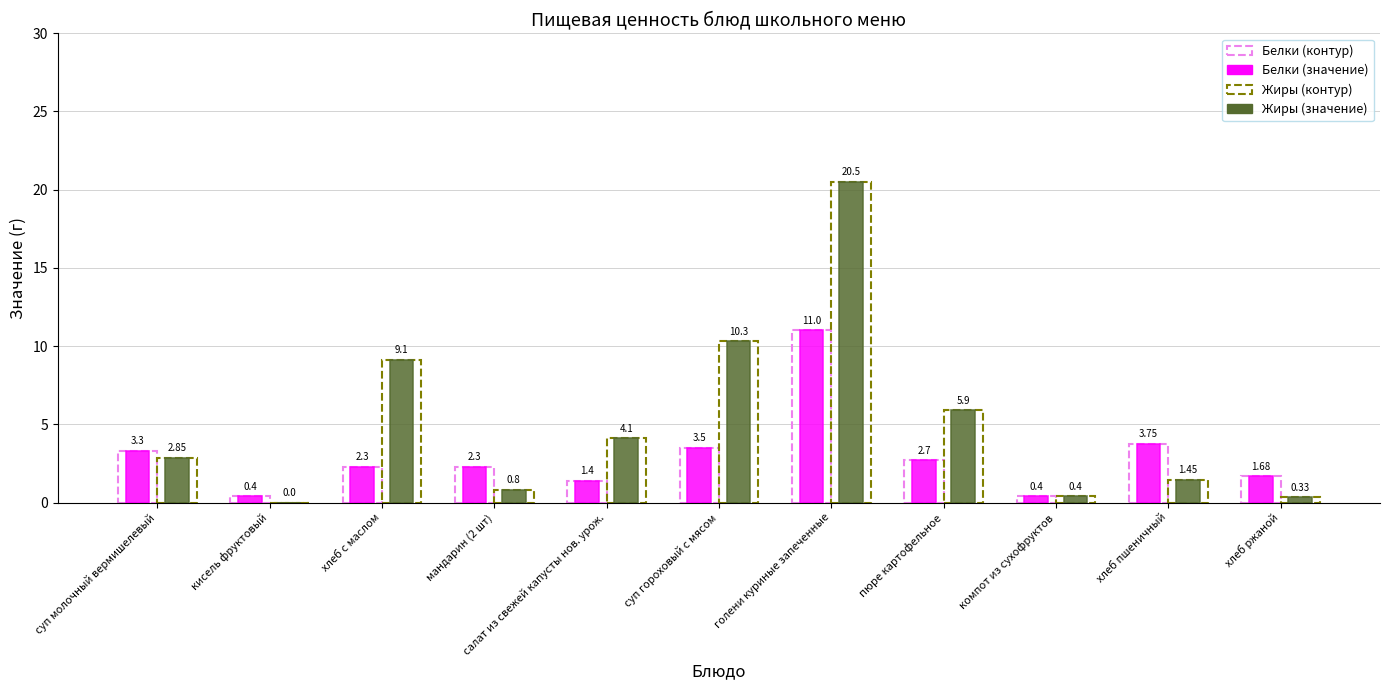

At which category is the sum across all series the highest?

голени куриные запеченные